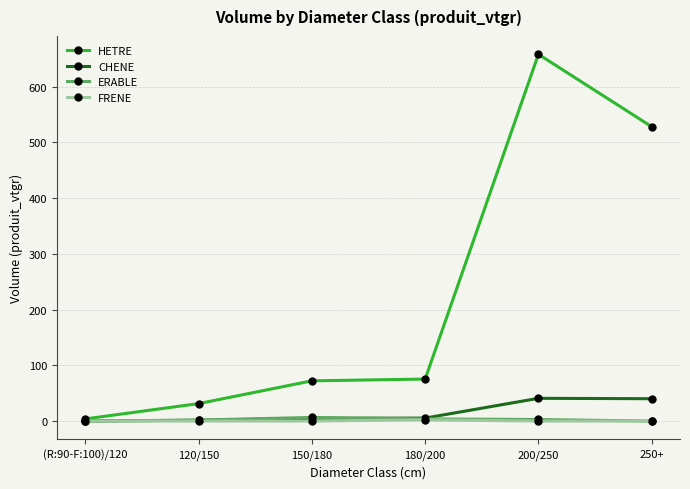

How many values in the HETRE series exceed 75?

3